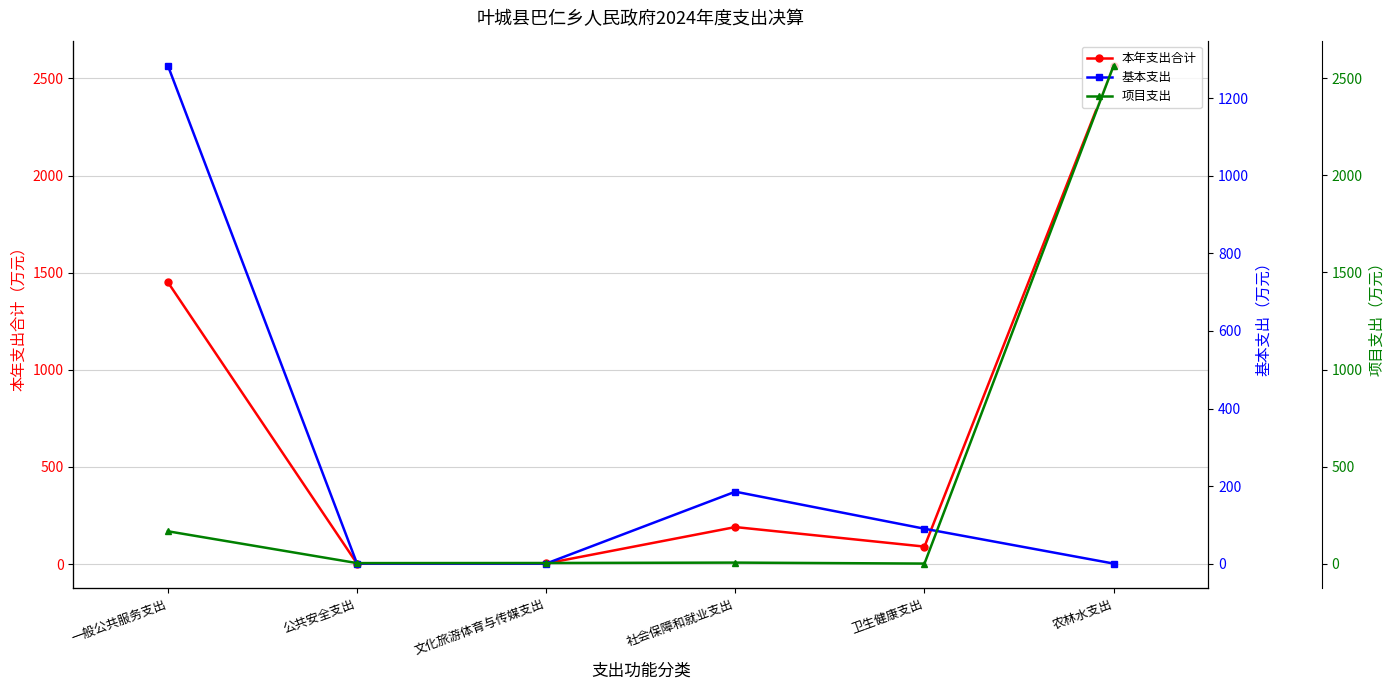

What is the difference between the second highest and second lowest values in the 基本支出 series?

185.5